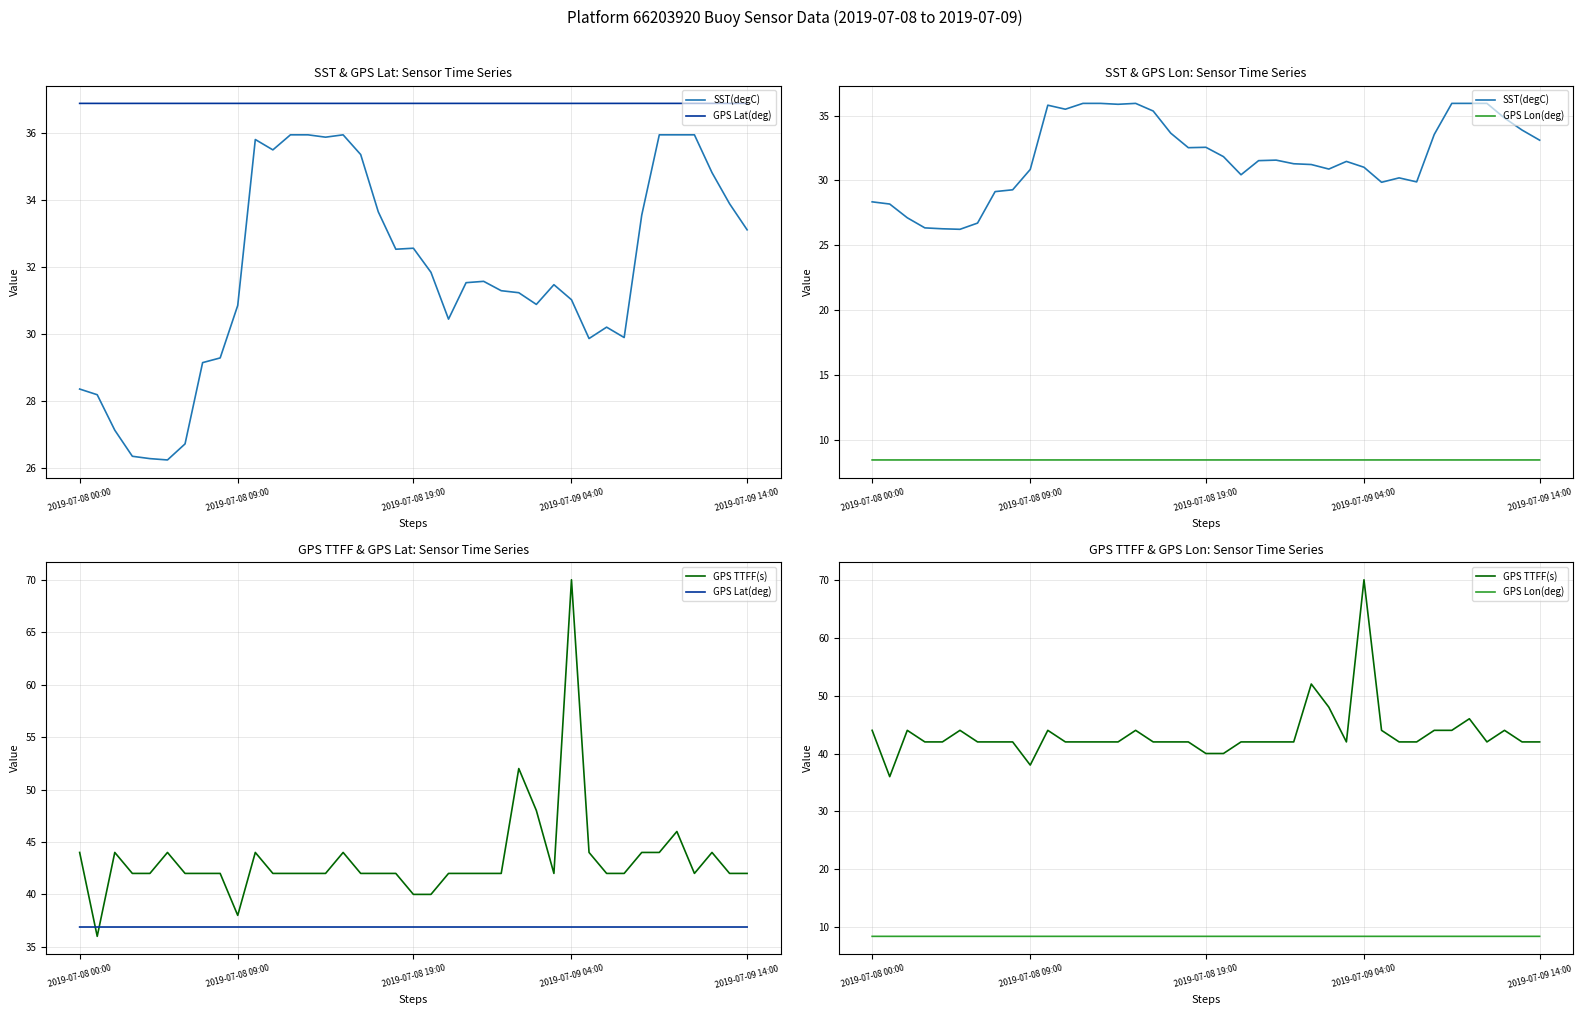

The value of SST(degC) at 34 is 53.5. True or false?

False